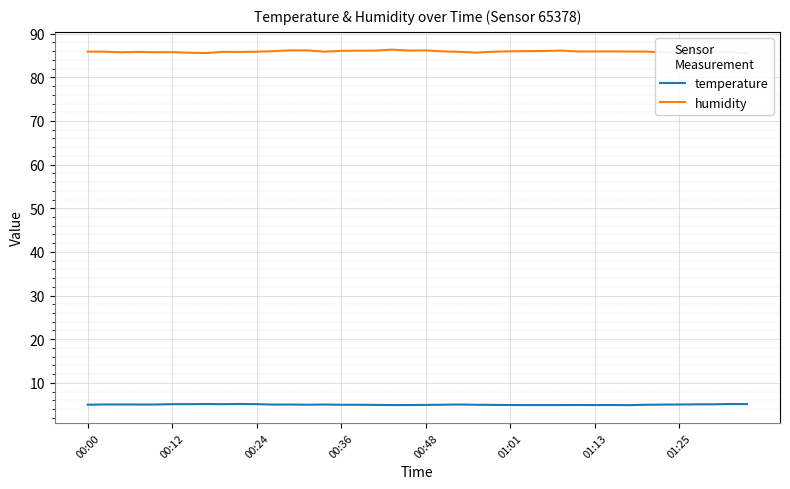

Does the chart display data point markers on the line(s)?

No